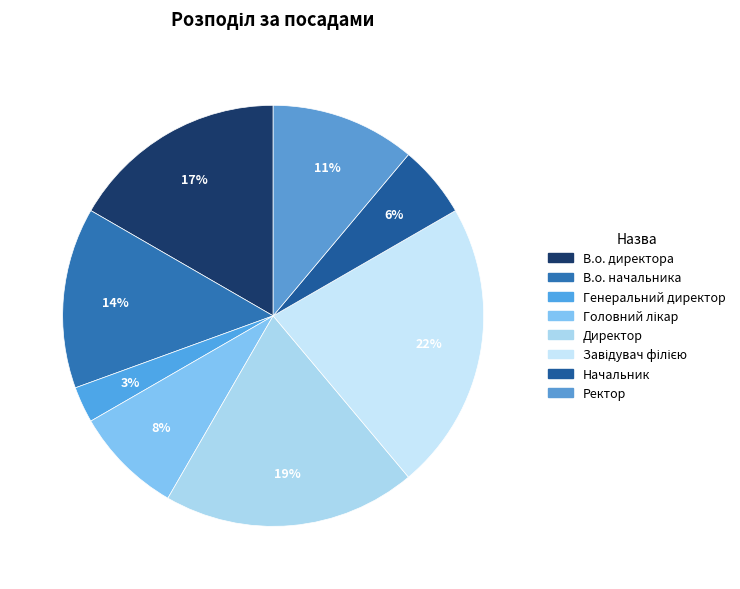

Is there any slice that represents more than half of the pie?

No